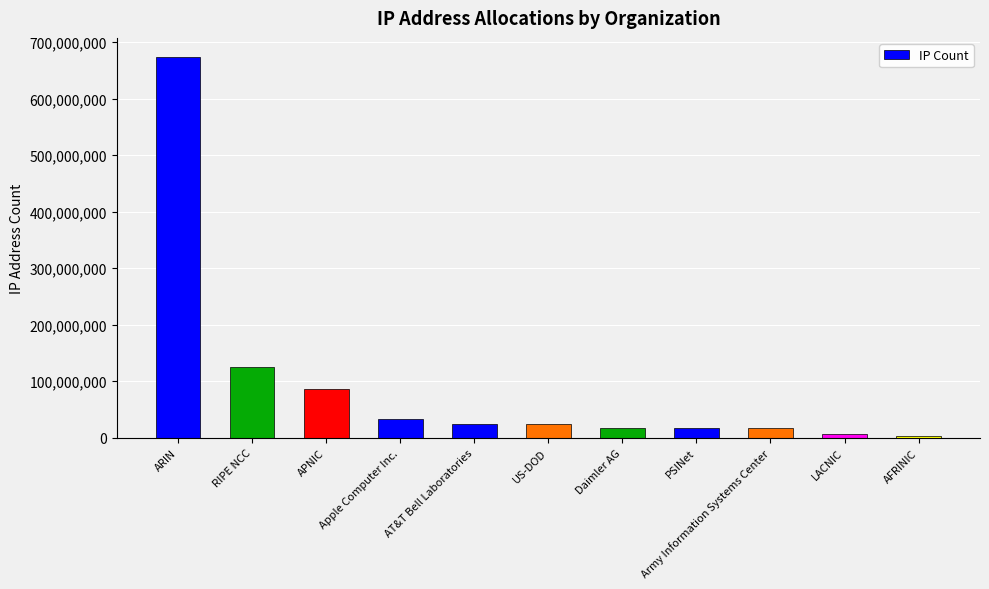

What is the difference between the second highest and minimum values?

122131669